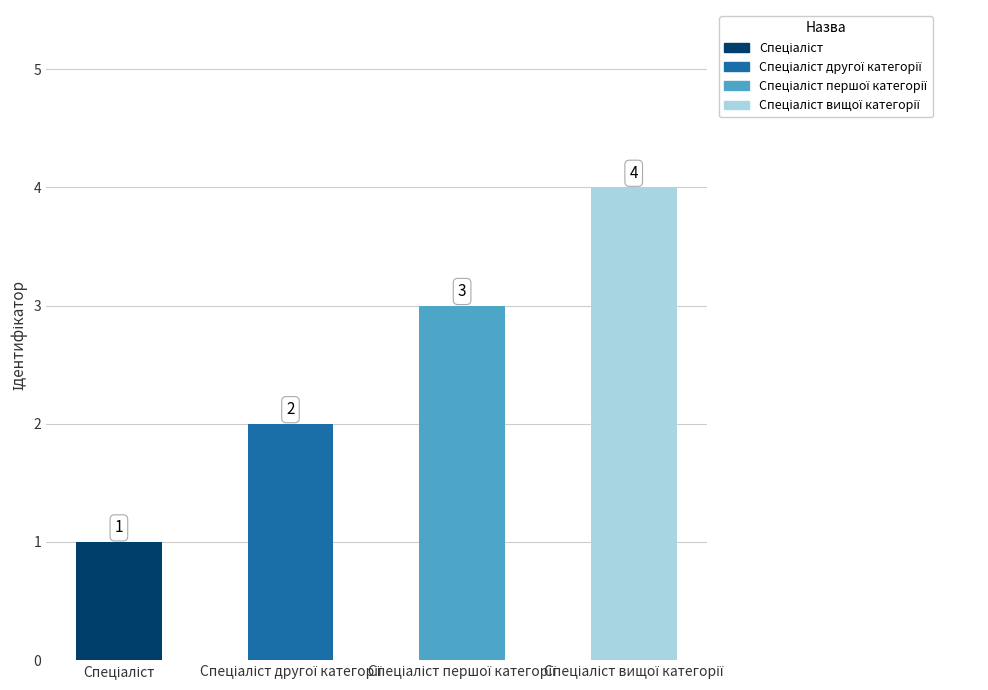

What is the greatest value displayed?

4